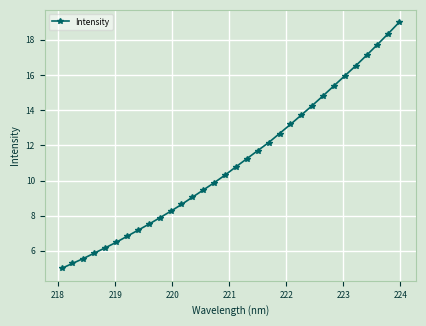

What is the minimum value shown in the chart?

5.0